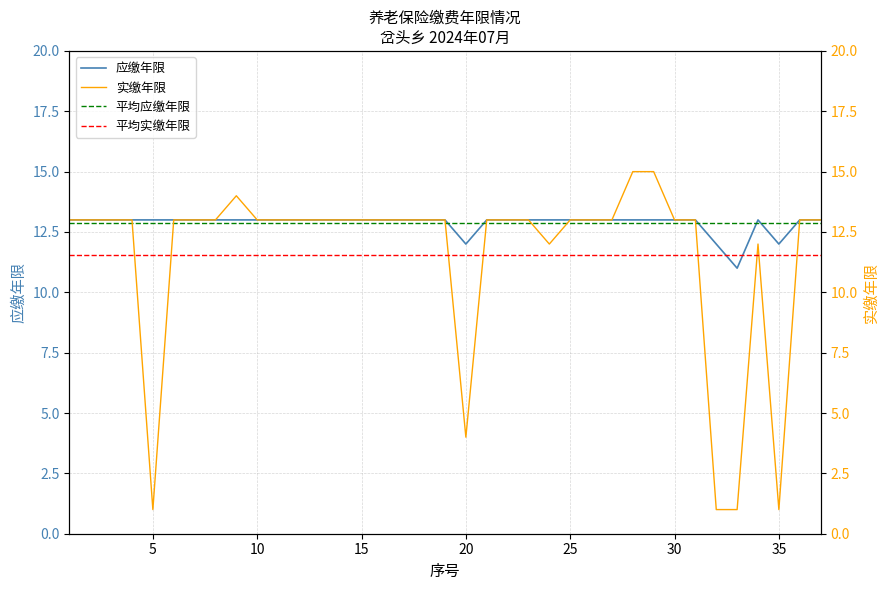

True or false: 应缴年限 has a value of 5.0 at 20.

False